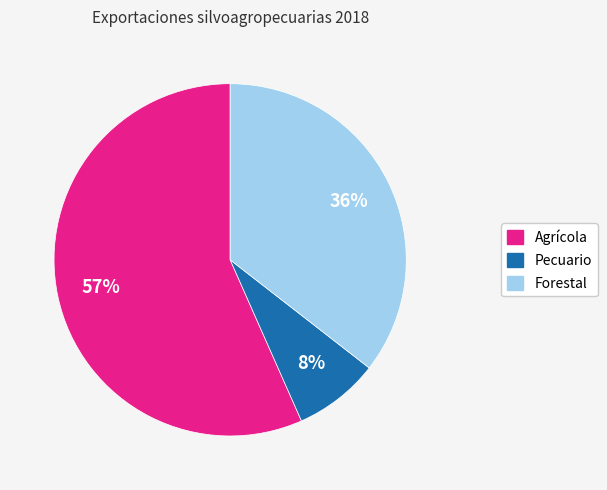

To the nearest percent, what is the difference between the largest and smallest slice percentages?

49%